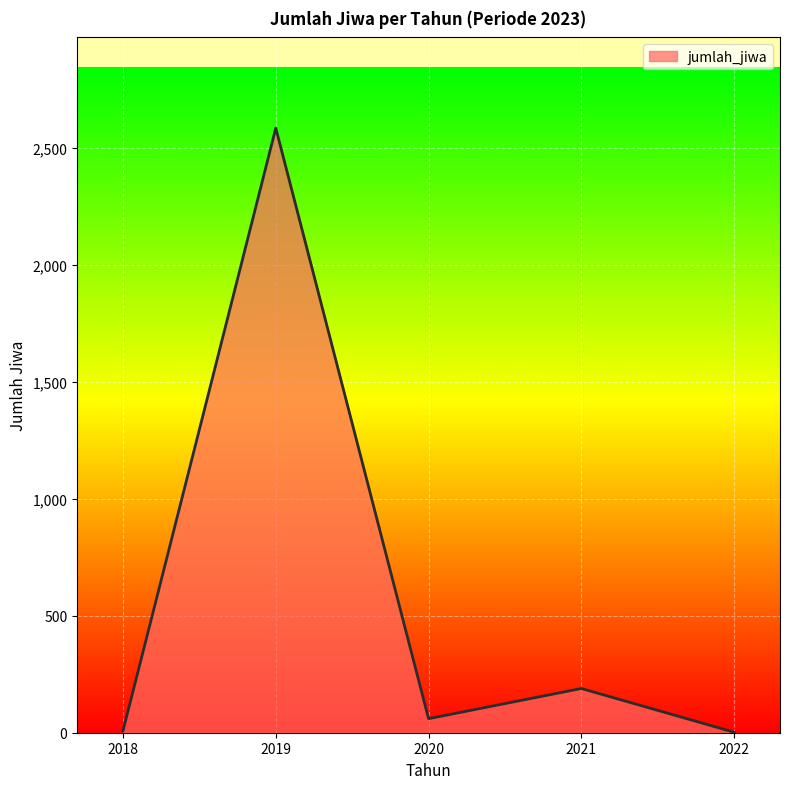

Where is the data nearest to the value 1293?

2021